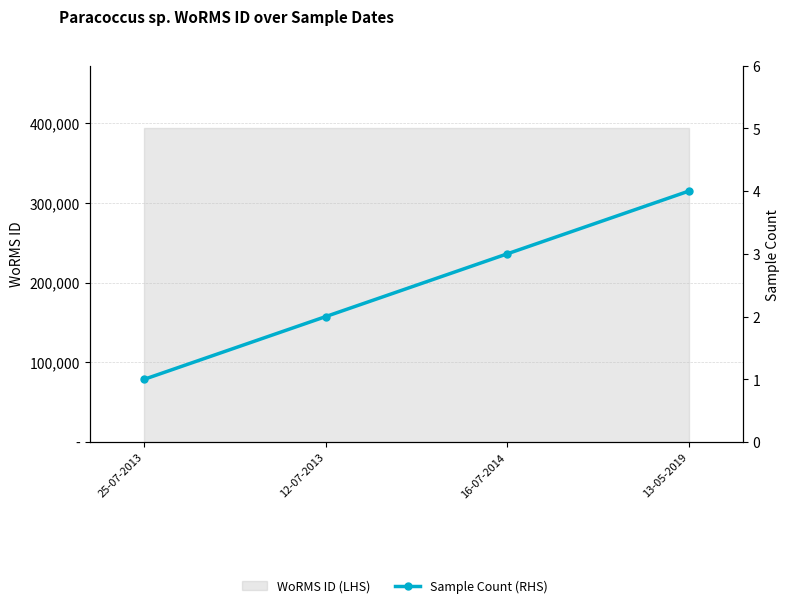

How many lines are shown in the chart?

1